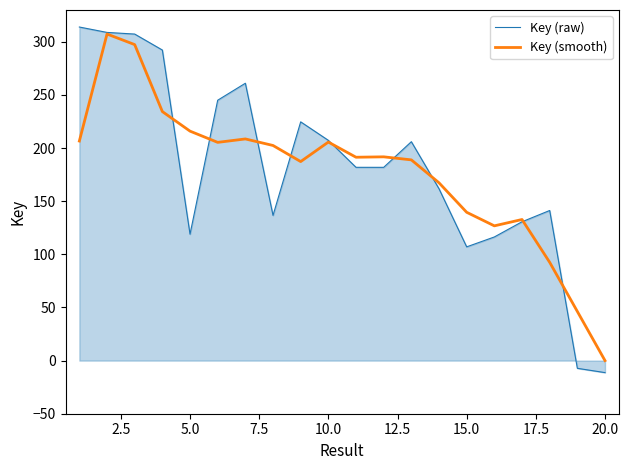

What is the smallest value displayed?

-11.3